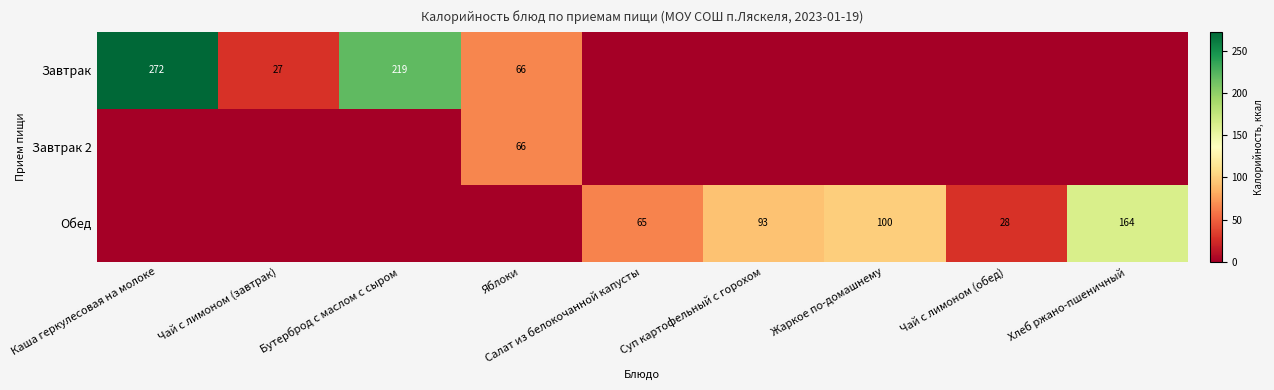

How many categories are shown in the chart?

9